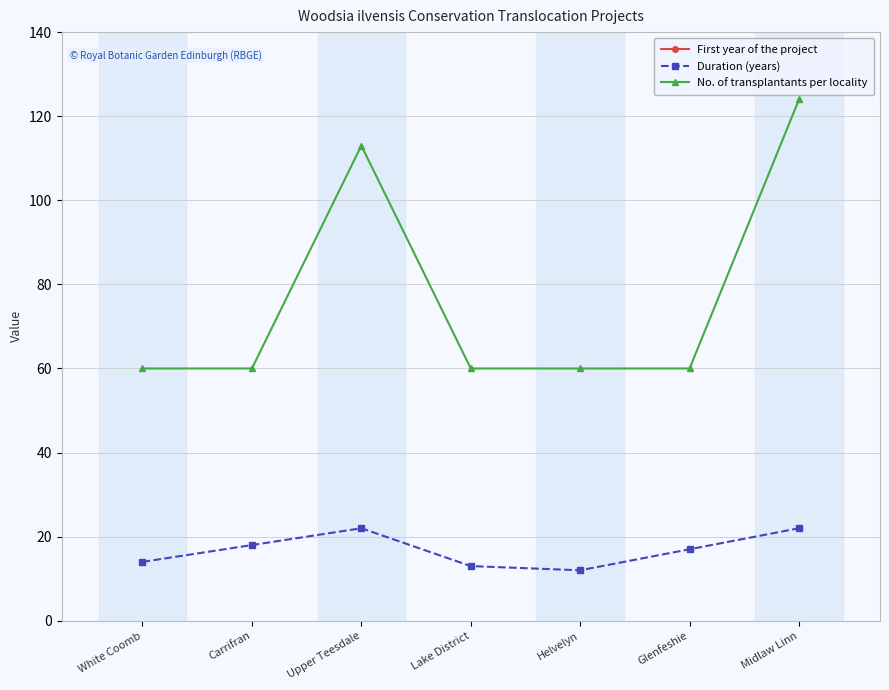

What is the value of the Duration (years) point at the 3rd from the left?

22